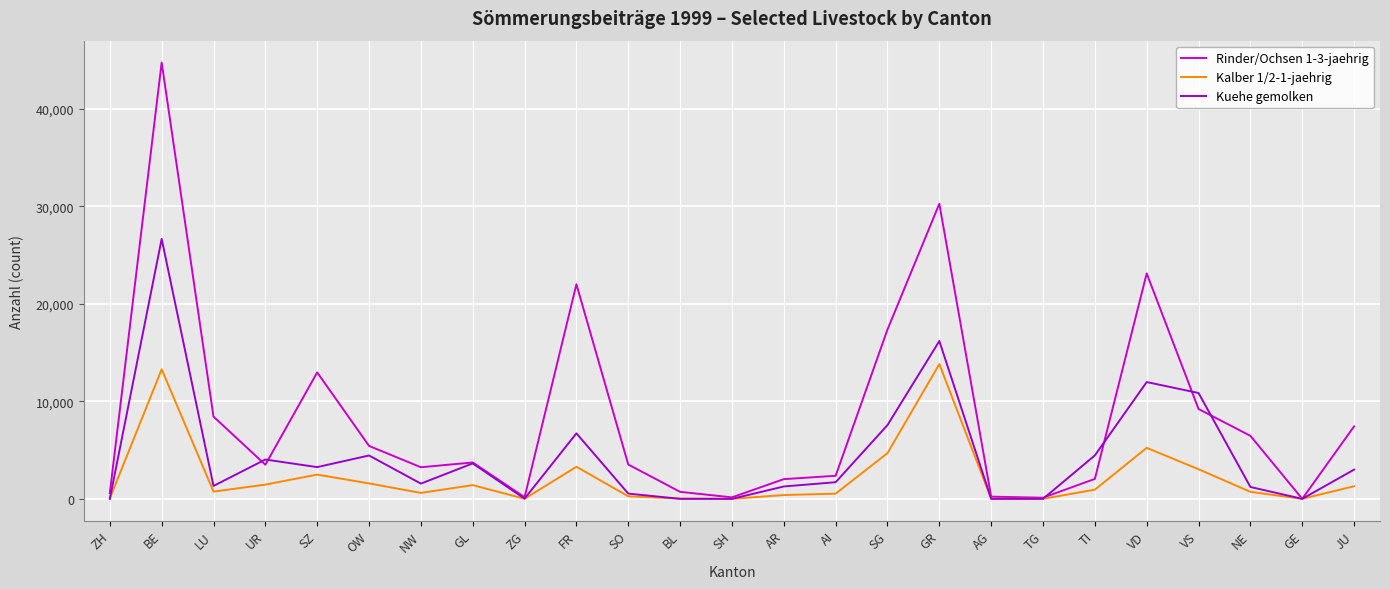

Rank the series by their maximum value, from highest to lowest.

Rinder/Ochsen 1-3-jaehrig, Kuehe gemolken, Kalber 1/2-1-jaehrig